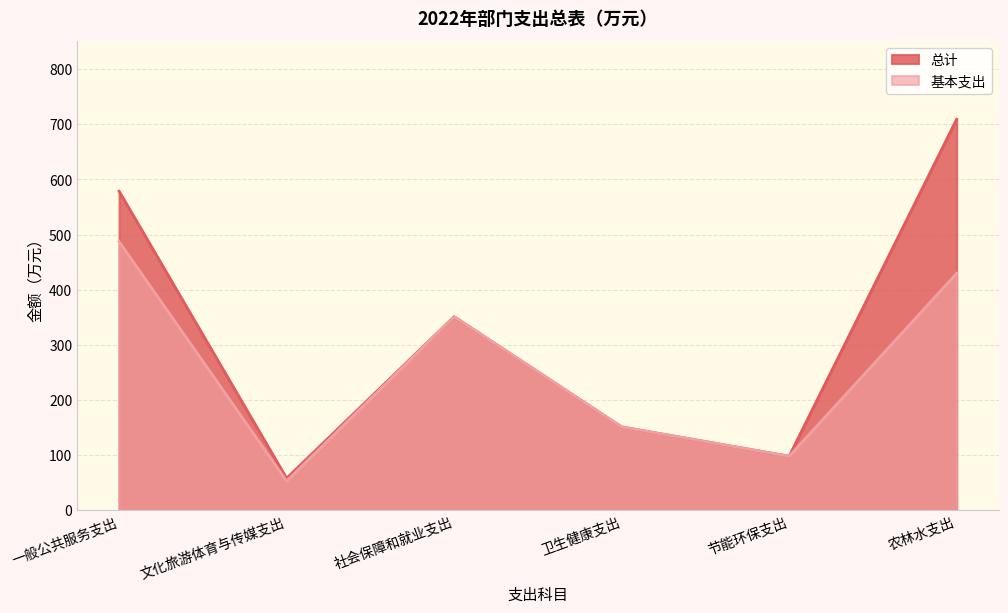

True or false: 基本支出 and 总计 cross at least once.

False